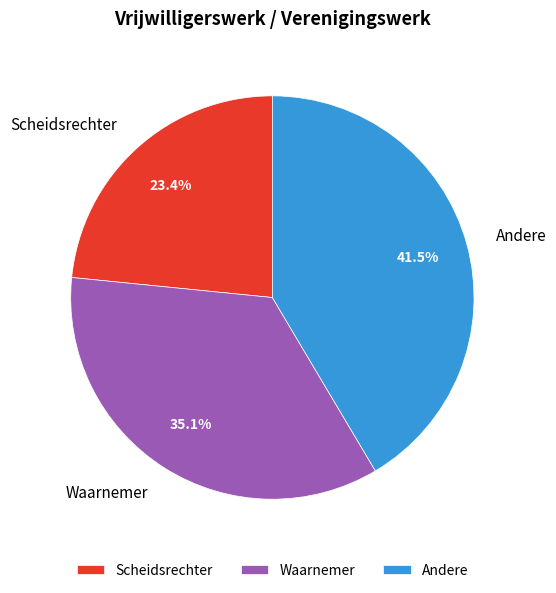

Combined, what portion of the pie is Andere and Scheidsrechter?

64.9%